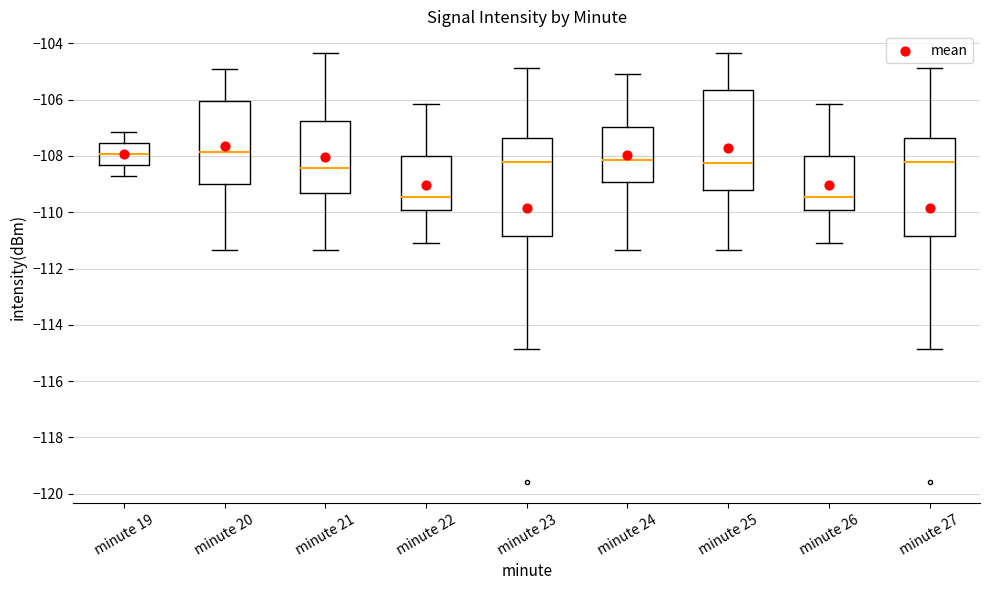

Reading left to right, transcribe this box plot: for each box, give where its median line is, the range the box spans, and where its two whiskers end, as read against the y-axis. The values are not printed on the chart, so give them approximately, as read against the axis.

minute 19: median -108.0, box -108.4 to -107.6, whiskers -108.8 to -107.2
minute 20: median -107.8, box -109.0 to -106.0, whiskers -111.4 to -105.0
minute 21: median -108.4, box -109.4 to -106.8, whiskers -111.4 to -104.4
minute 22: median -109.4, box -110.0 to -108.0, whiskers -111.0 to -106.2
minute 23: median -108.2, box -110.8 to -107.4, whiskers -114.8 to -104.8
minute 24: median -108.2, box -109.0 to -107.0, whiskers -111.4 to -105.0
minute 25: median -108.2, box -109.2 to -105.6, whiskers -111.4 to -104.4
minute 26: median -109.4, box -110.0 to -108.0, whiskers -111.0 to -106.2
minute 27: median -108.2, box -110.8 to -107.4, whiskers -114.8 to -104.8